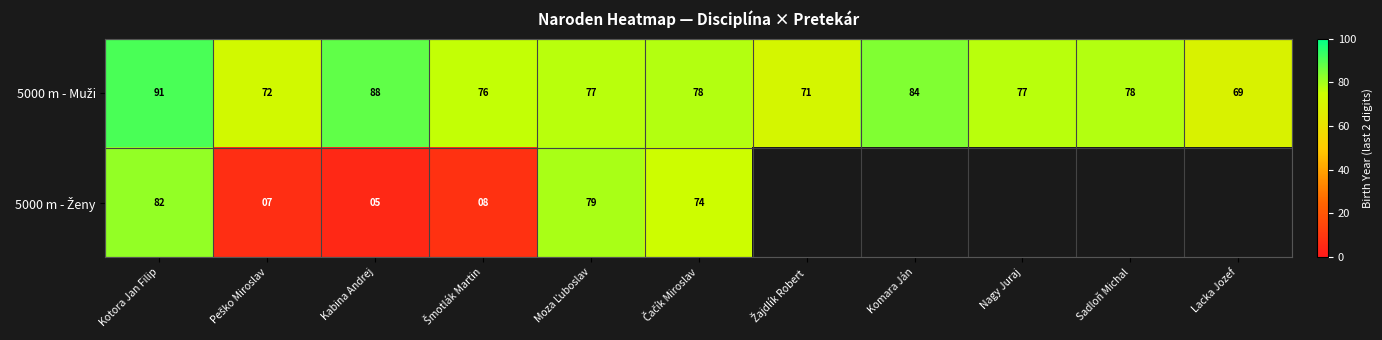

At which category does the chart reach its minimum across all series?

Kabina Andrej